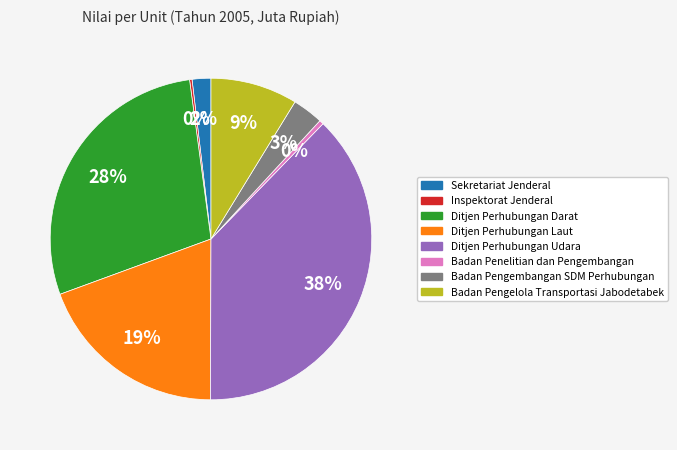

To the nearest percent, what is the average slice percentage?

12%